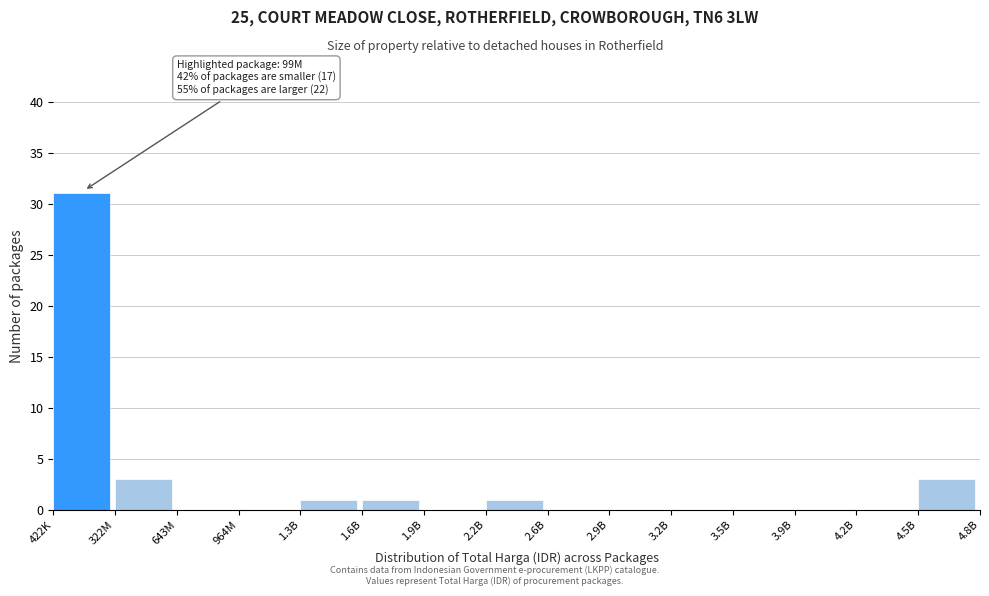

Reading left to right, list all the values displayed in this chart.

422K=31	322M=3	643M=0	964M=0	1.3B=1	1.6B=1	1.9B=0	2.2B=1	2.6B=0	2.9B=0	3.2B=0	3.5B=0	3.9B=0	4.2B=0	4.5B=3